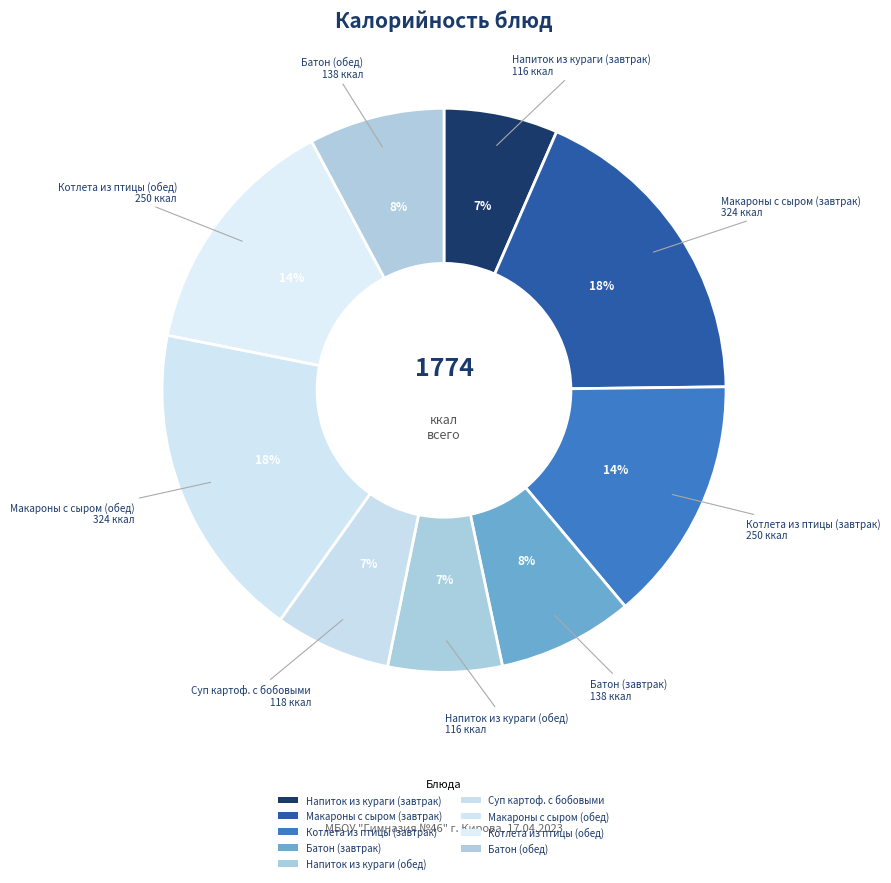

Count the number of slices in the pie.

9